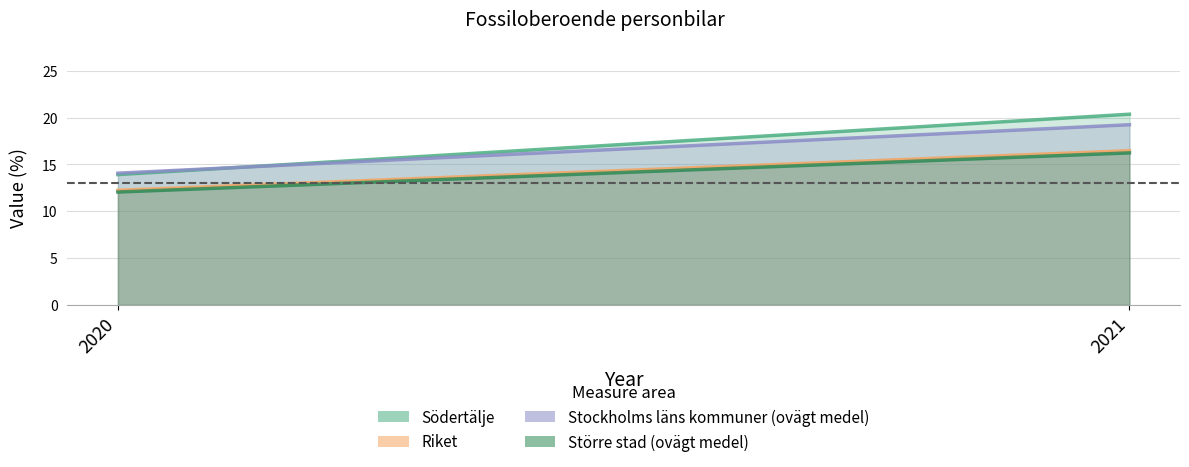

What is the sum of the Större stad (ovägt medel) values at 2020 and 2021?

28.3